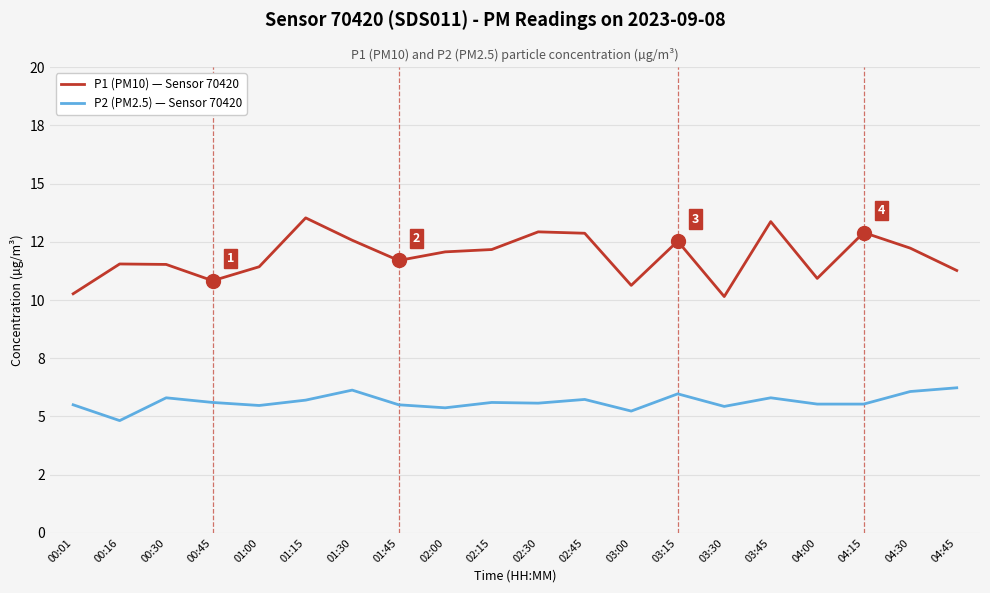

Does the chart have visible grid lines?

Yes